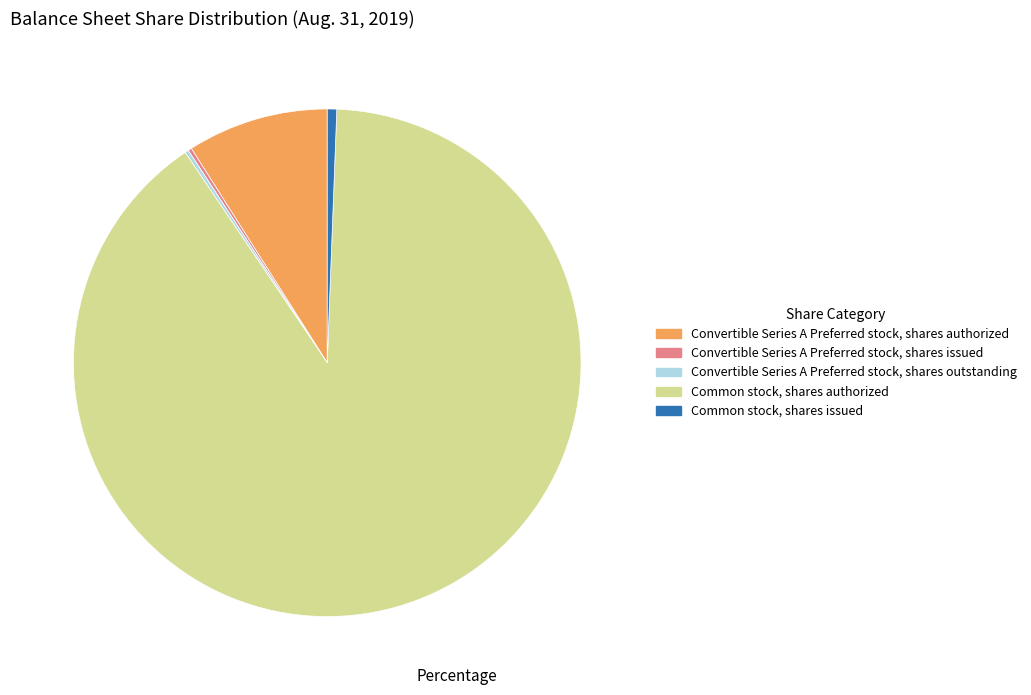

Is it true that Convertible Series A Preferred stock, shares authorized is 9% of the pie?

True